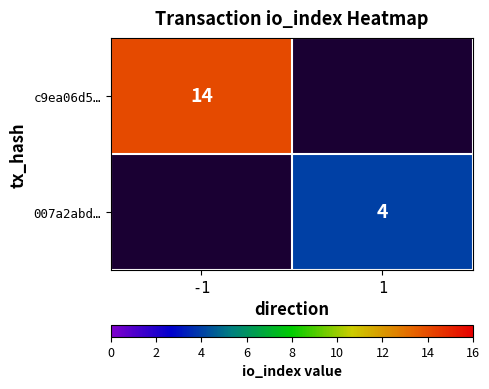

How many categories are shown in the chart?

2